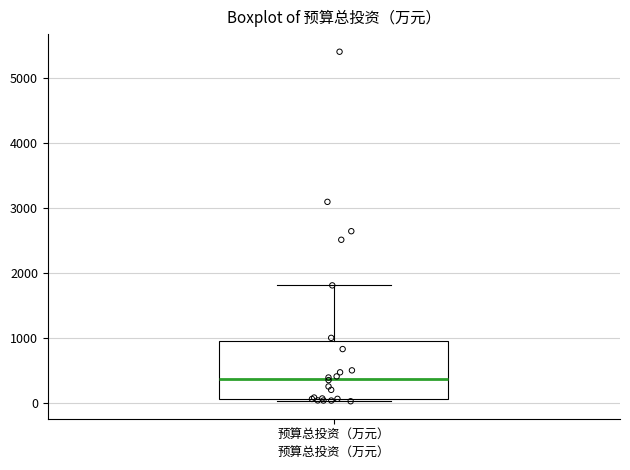

Transcribe this box plot: give where the median line is, the range the box spans, and where the two whiskers end, as read against the y-axis. The values are not printed on the chart, so give them approximately, as read against the axis.

median 400, box 100 to 1000, whiskers 0 to 1800